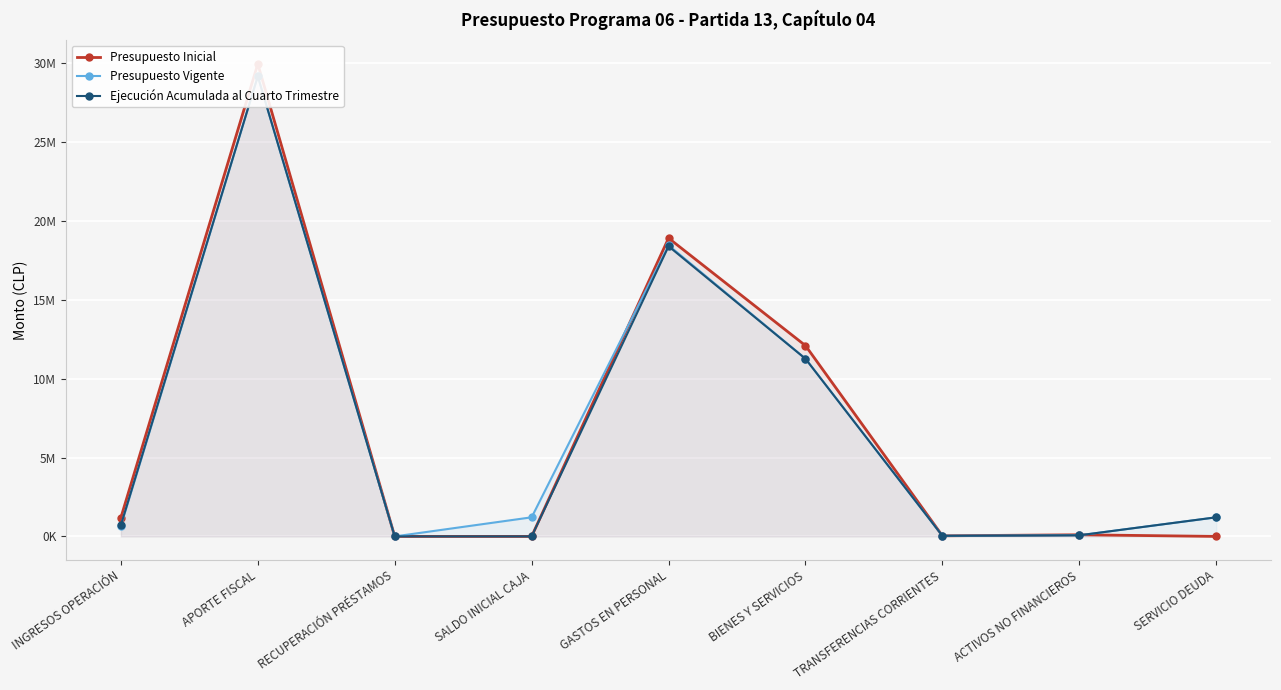

At which label does Presupuesto Vigente reach its minimum?

RECUPERACIÓN PRÉSTAMOS